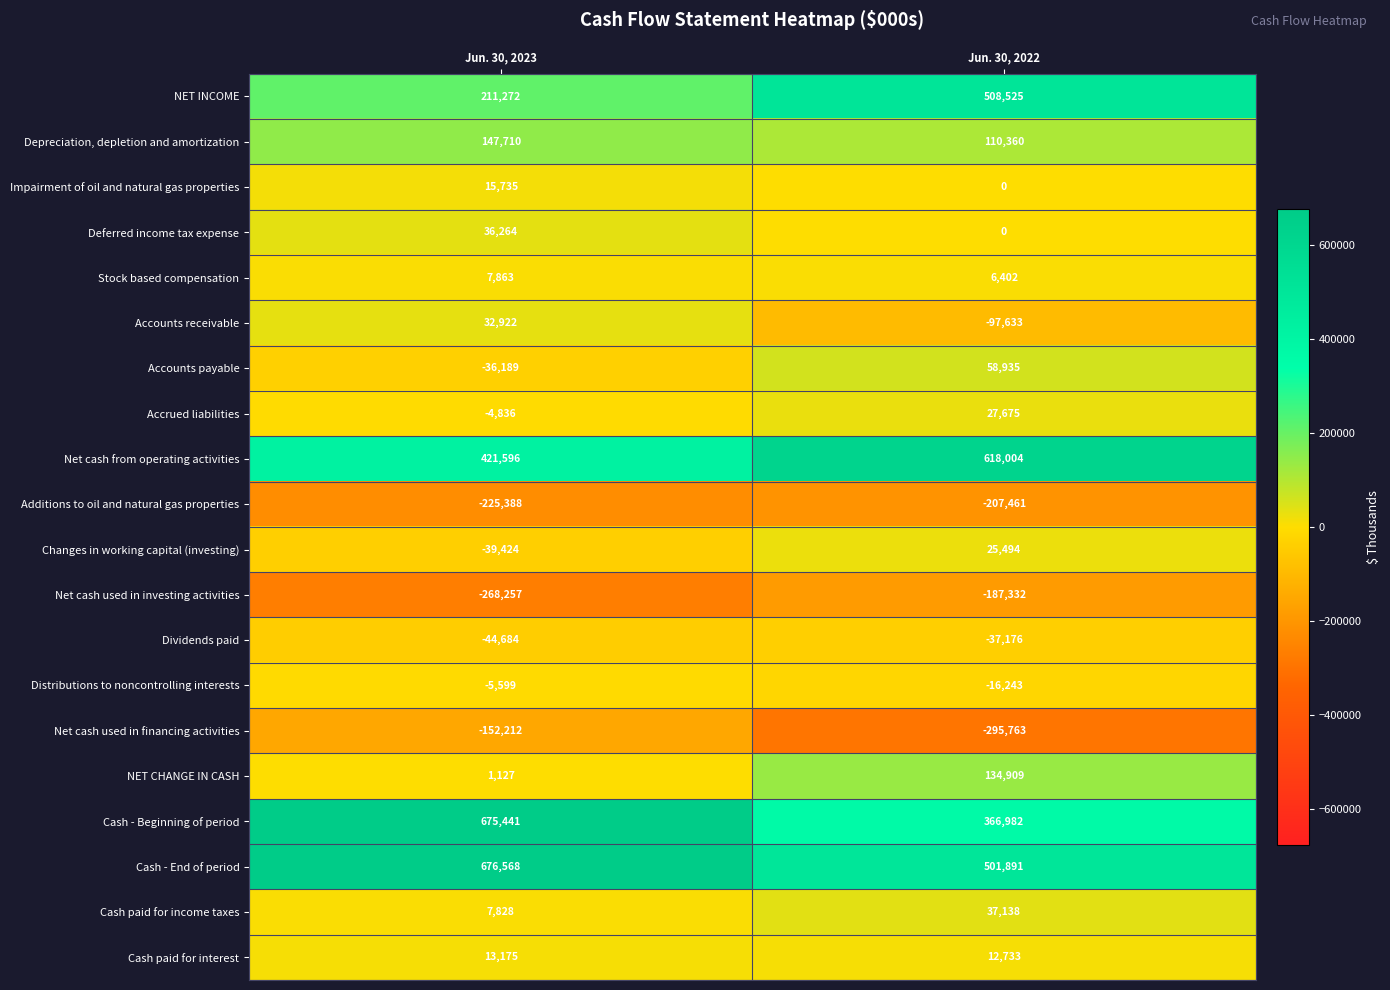

At which category does the chart reach its peak across all series?

Jun. 30, 2023